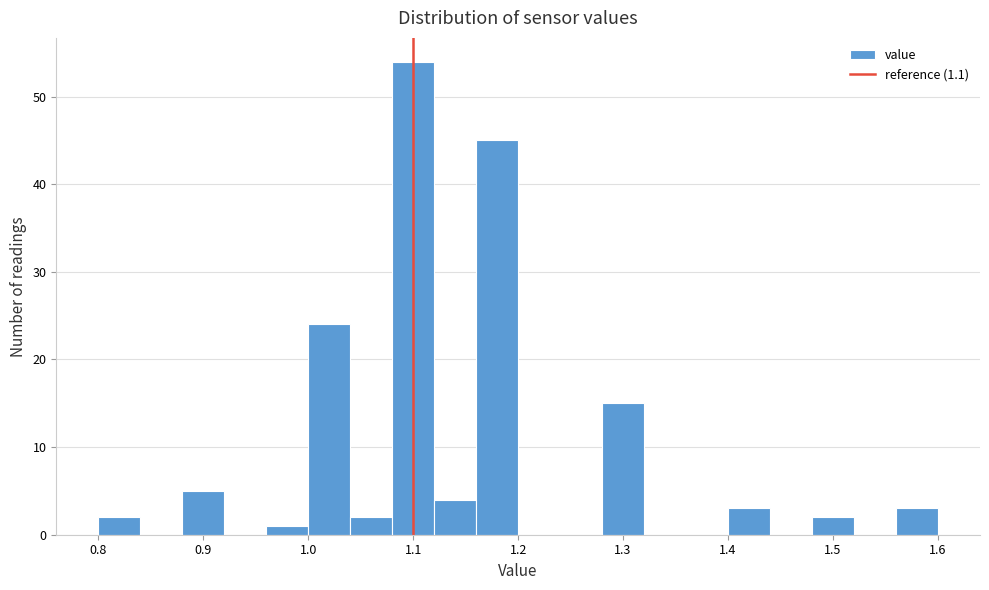

Reading left to right, list every bar in this chart as the range it spans on the x-axis followed by its height. The values are not printed on the chart, so give them approximately, as read against the axis.

0.80 to 0.84: 2
0.84 to 0.88: 0
0.88 to 0.92: 5
0.92 to 0.96: 0
0.96 to 1.00: 1
1.00 to 1.04: 24
1.04 to 1.08: 2
1.08 to 1.12: 54
1.12 to 1.16: 4
1.16 to 1.20: 45
1.20 to 1.24: 0
1.24 to 1.28: 0
1.28 to 1.32: 15
1.32 to 1.36: 0
1.36 to 1.40: 0
1.40 to 1.44: 3
1.44 to 1.48: 0
1.48 to 1.52: 2
1.52 to 1.56: 0
1.56 to 1.60: 3